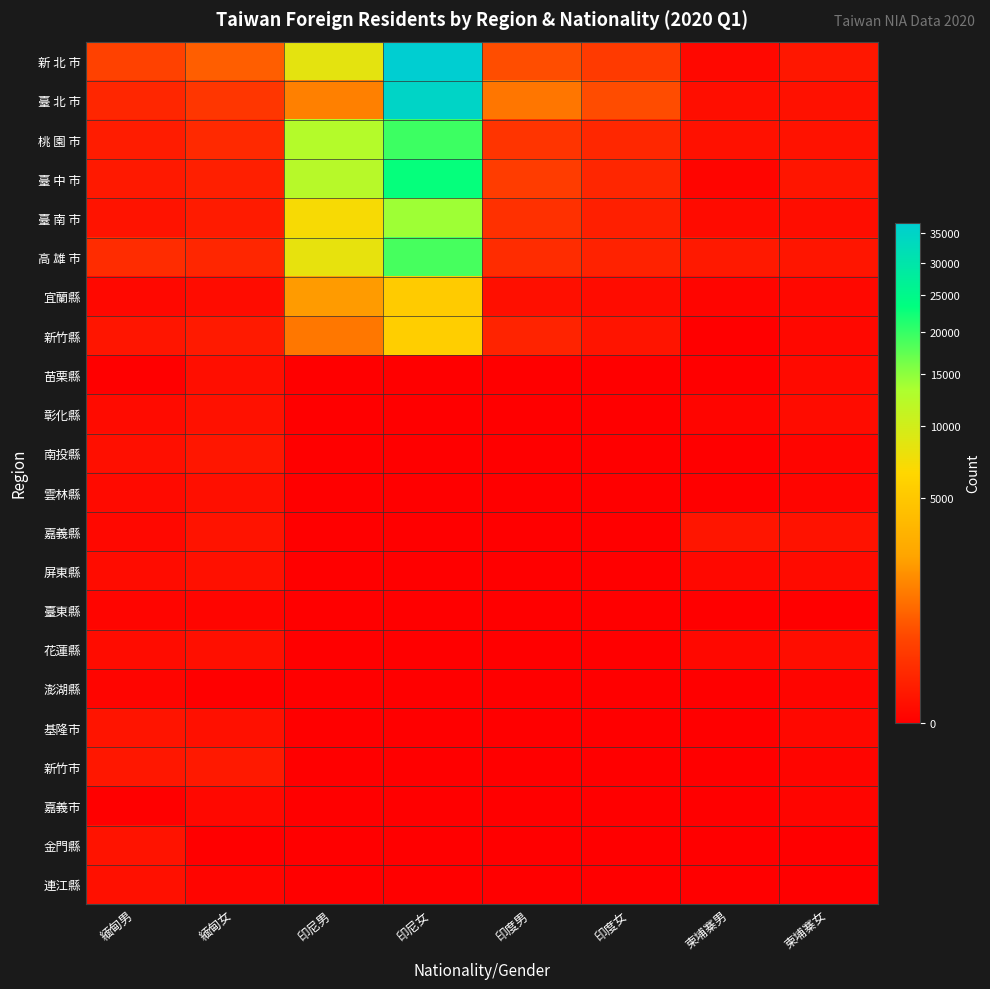

At which category does the chart reach its minimum across all series?

柬埔寨男